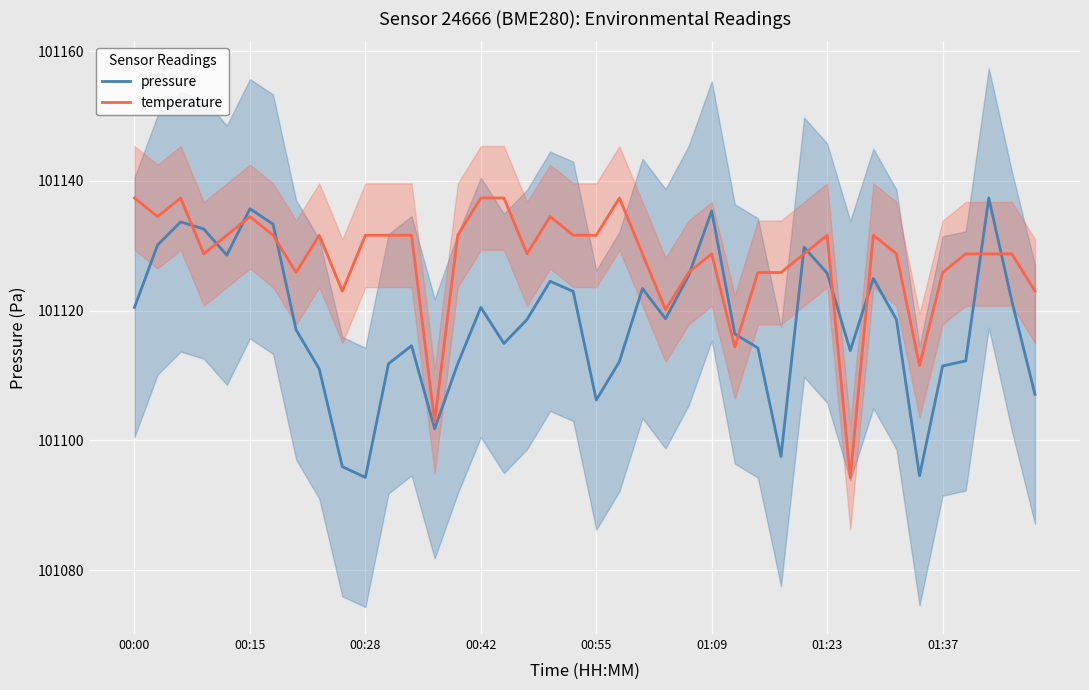

What is the maximum value for temperature?

101137.4